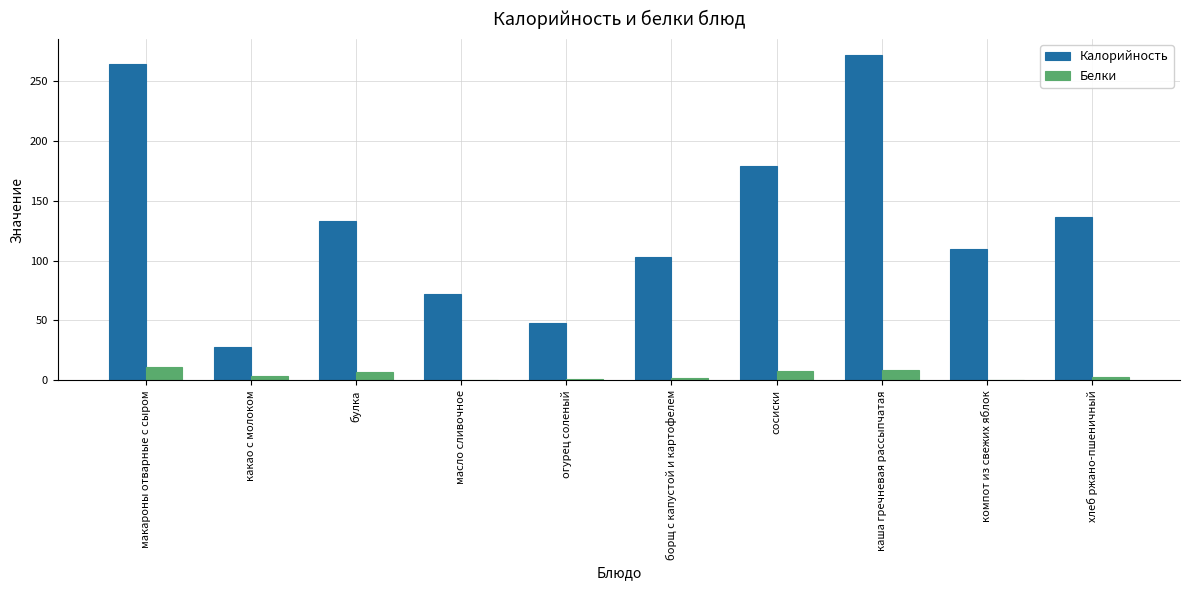

Count the number of data series in this chart.

2